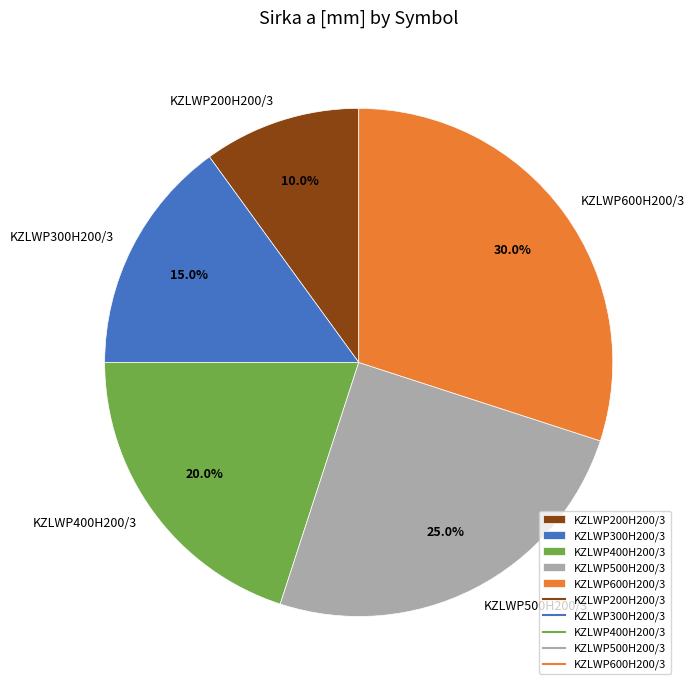

Between KZLWP500H200/3 and KZLWP200H200/3, which is larger?

KZLWP500H200/3